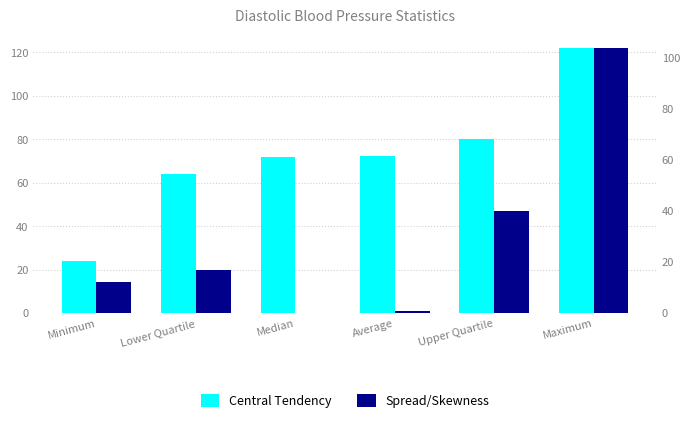

Count the number of data series in this chart.

2